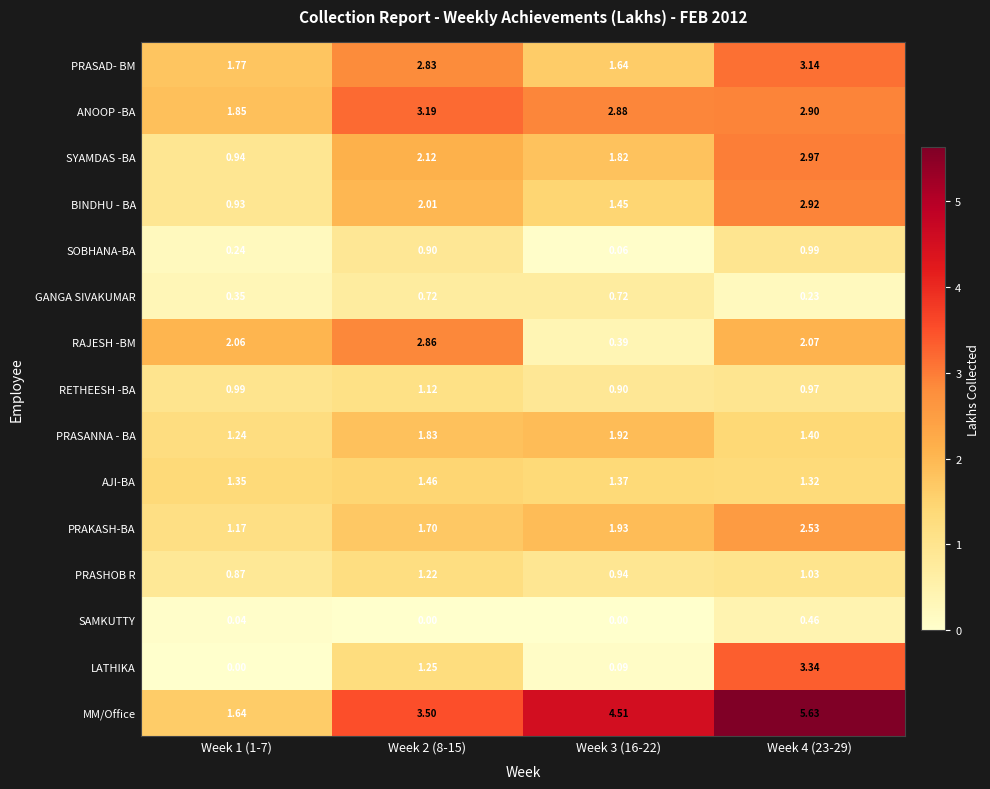

List the series in order of their peak value, highest first.

MM/Office, LATHIKA, ANOOP -BA, PRASAD- BM, SYAMDAS -BA, BINDHU - BA, RAJESH -BM, PRAKASH-BA, PRASANNA - BA, AJI-BA, PRASHOB R, RETHEESH -BA, SOBHANA-BA, GANGA SIVAKUMAR, SAMKUTTY